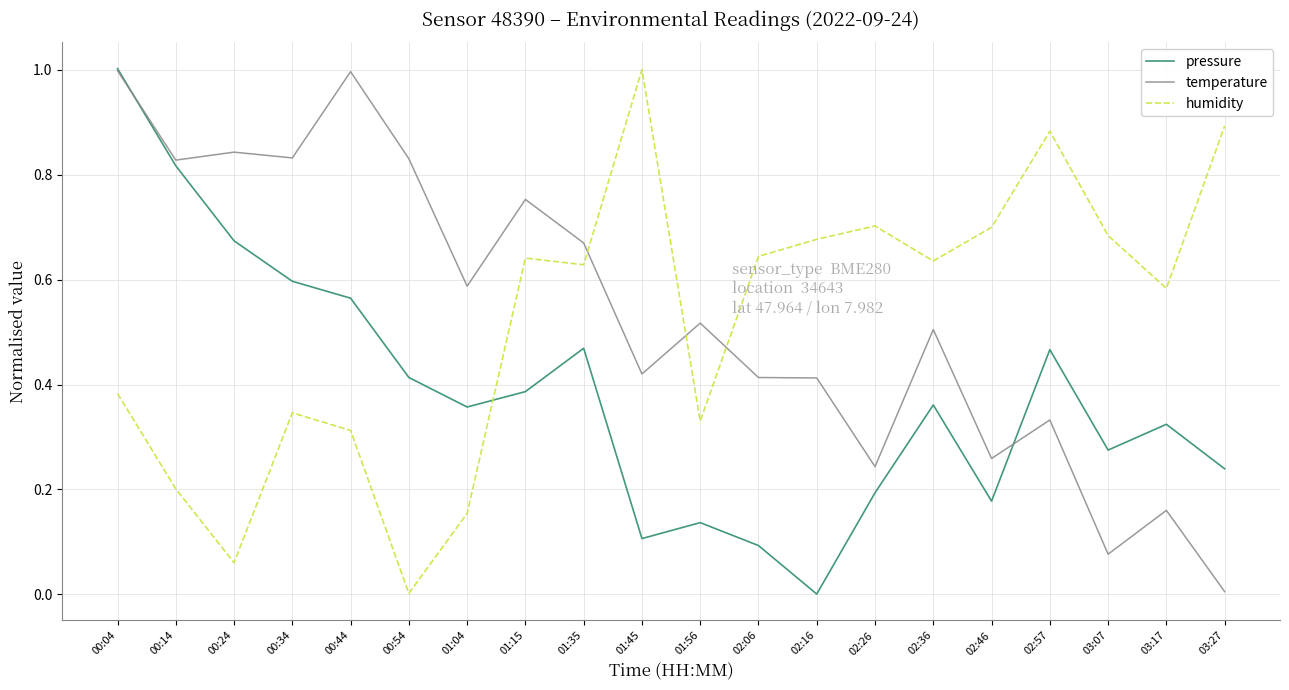

Rank the series at 02:46 from highest to lowest value.

humidity, temperature, pressure